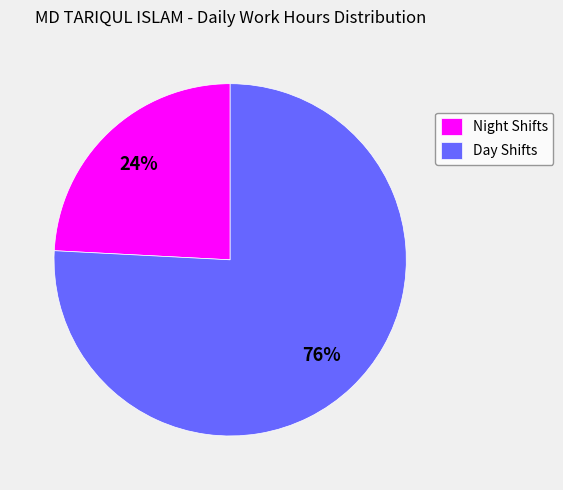

What is the ratio of the value at Night Shifts to the value at Day Shifts?

0.3